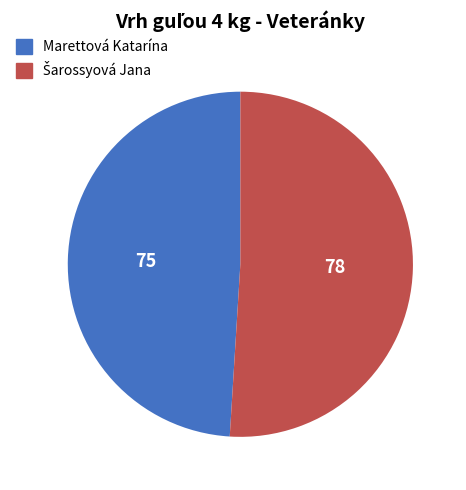

Does any single category account for the majority?

Yes